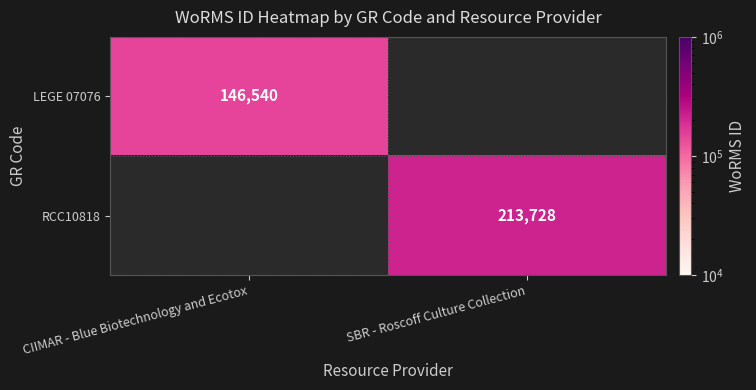

What is the minimum value shown in the chart?

146540.0